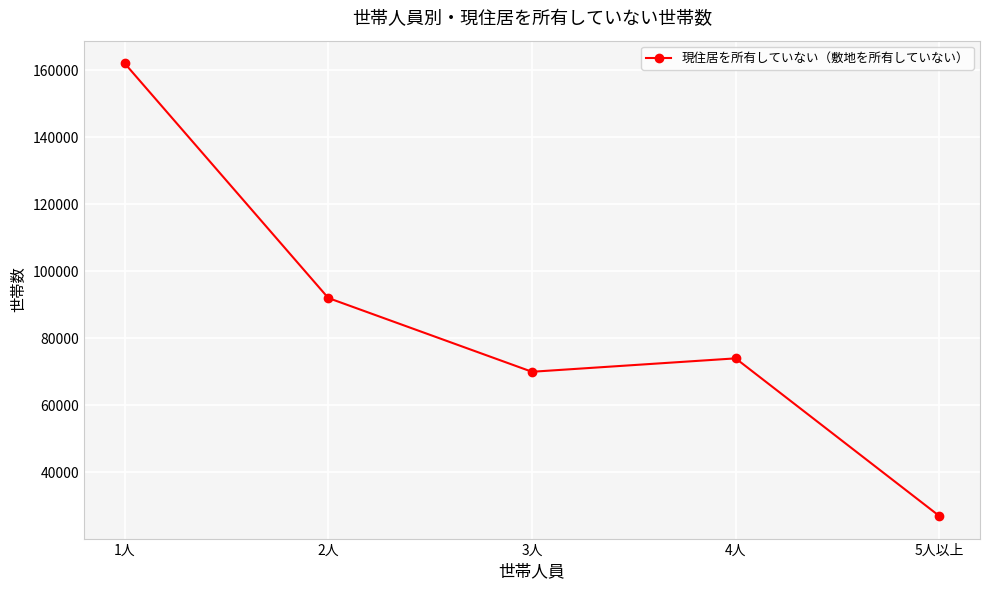

What is the difference between the maximum and minimum values?

135000